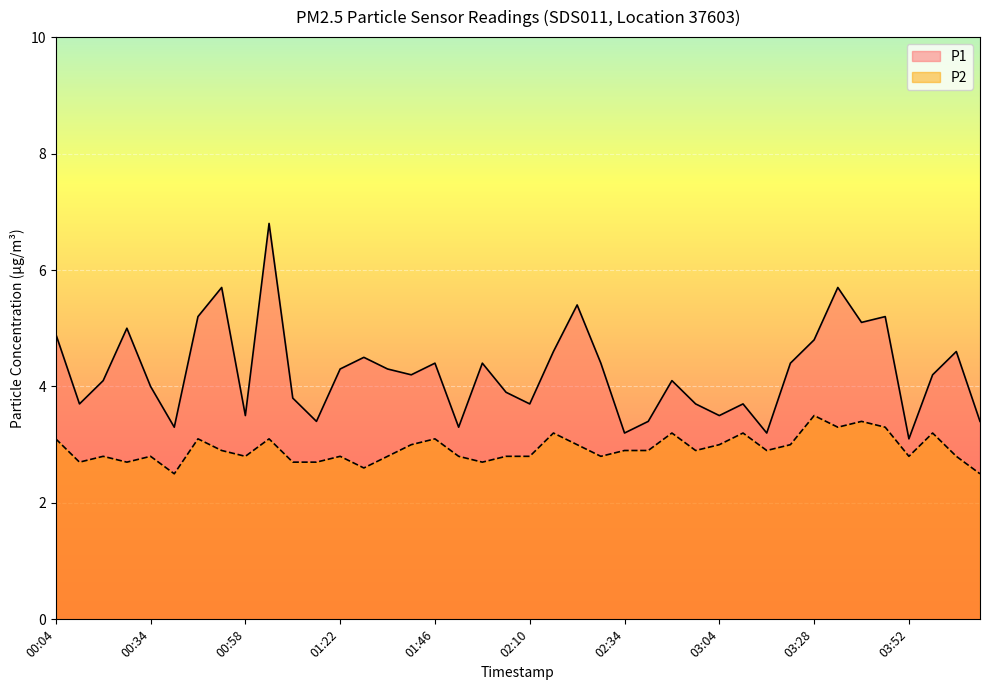

What is the value of the P1 point at the 5th from the left?

4.0